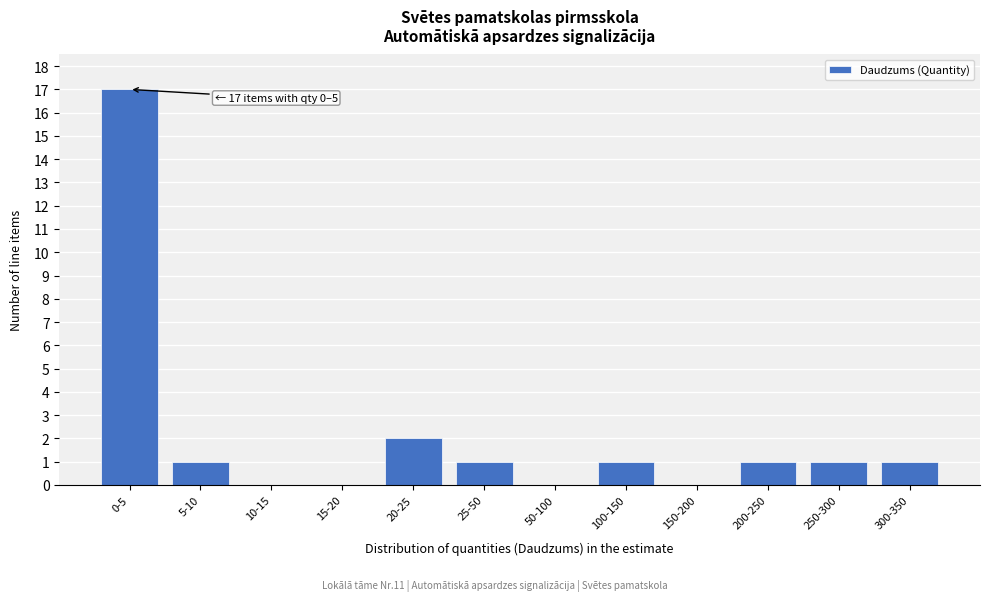

Reading left to right, extract all data points from this chart.

0-5=17	5-10=1	10-15=0	15-20=0	20-25=2	25-50=1	50-100=0	100-150=1	150-200=0	200-250=1	250-300=1	300-350=1